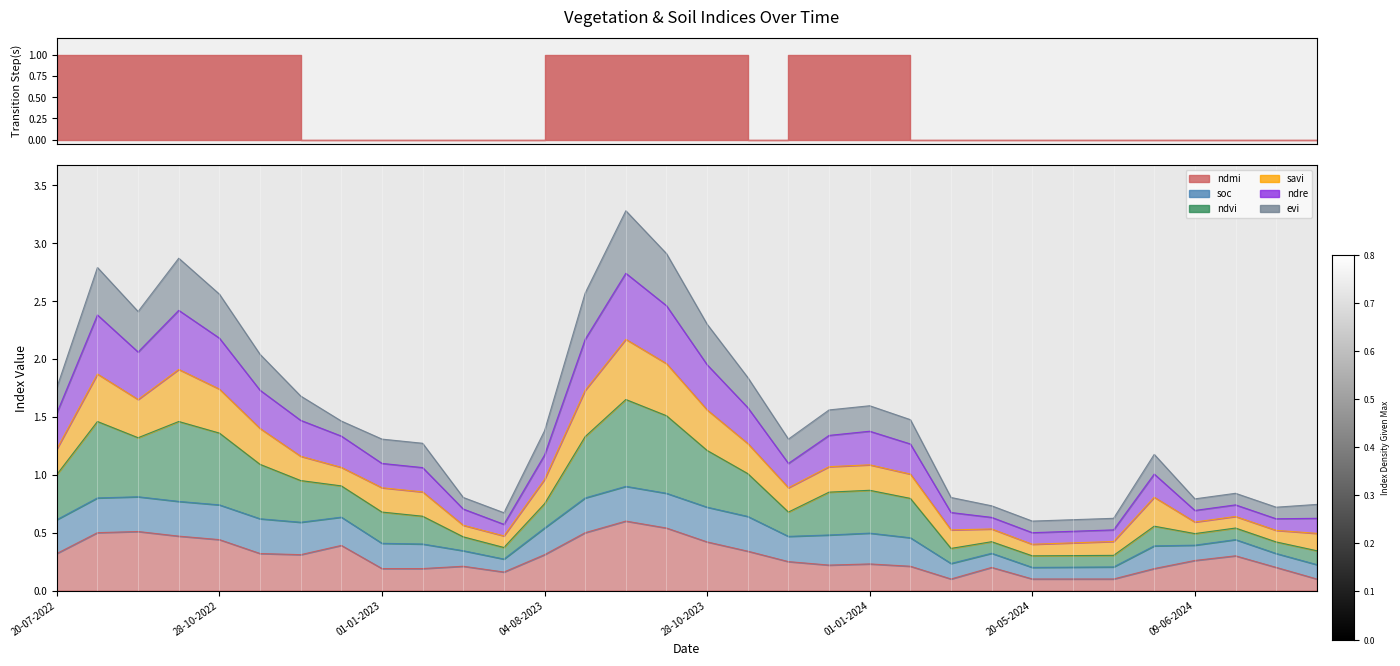

What is the minimum value for ndmi?

0.1